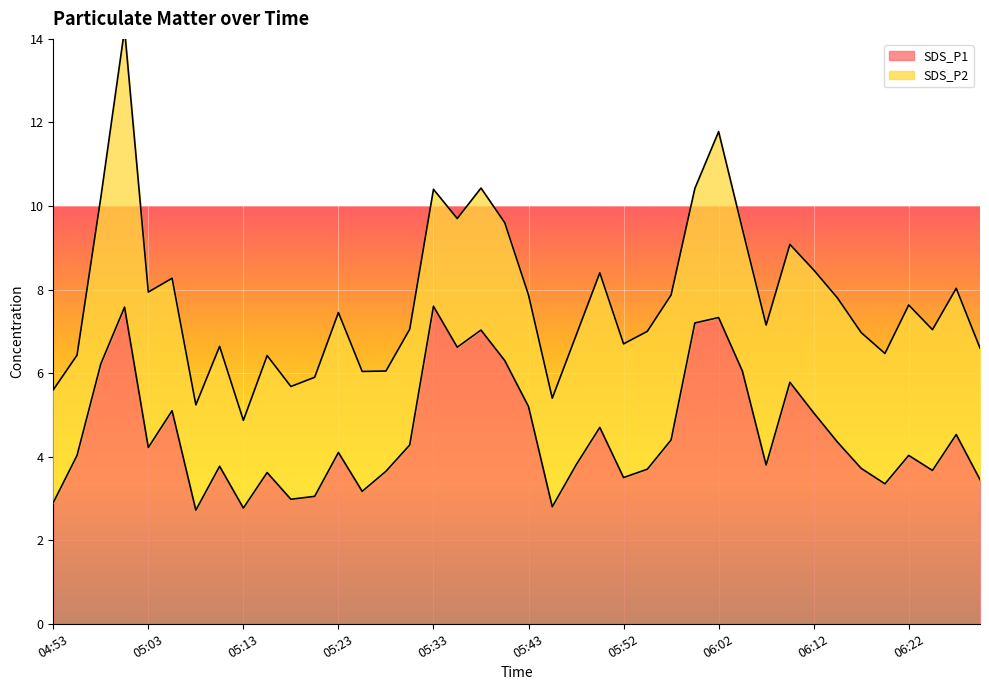

At which label is the value closest to 5?

06:12